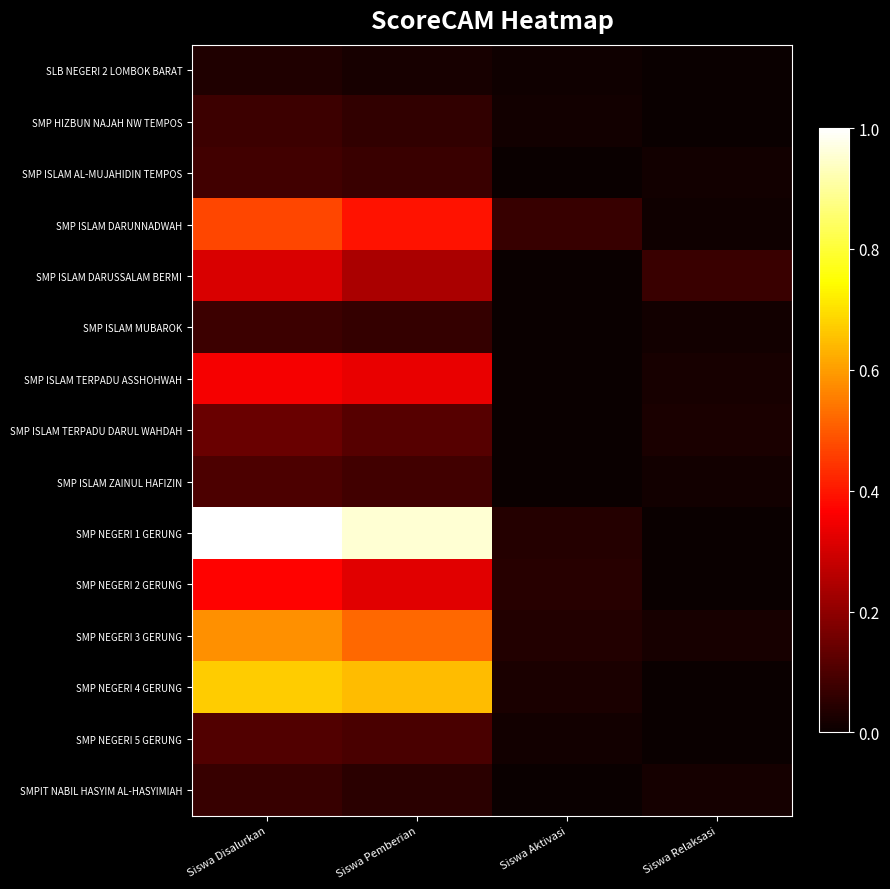

What is the total value across all series at Siswa Disalurkan?

4.4